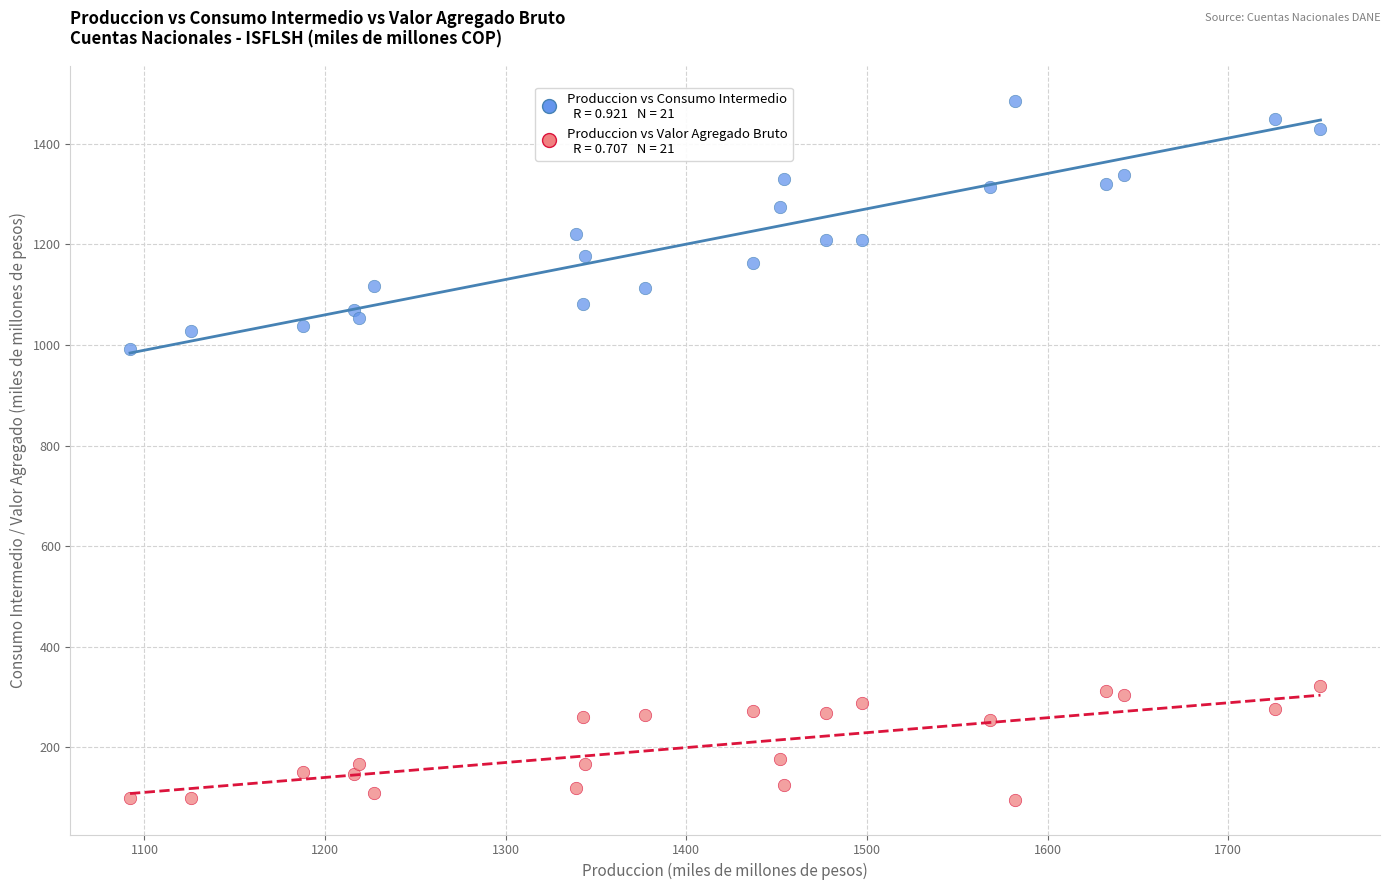

Across all data points, what is the range of X values (max minus min)?

659